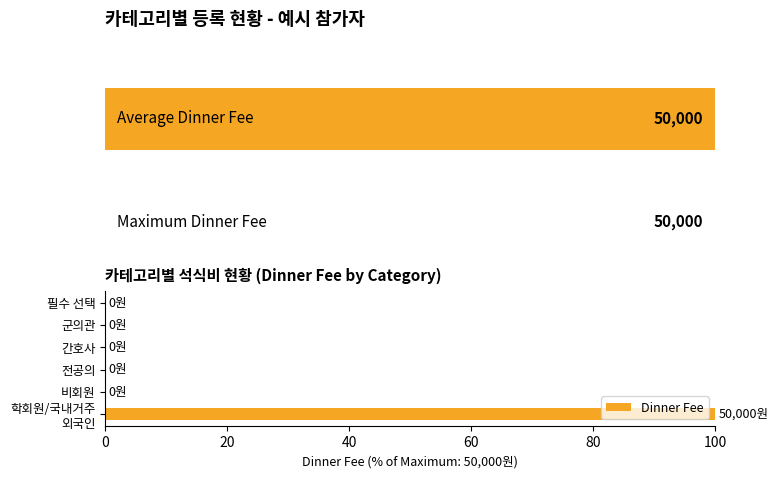

What is the sum of all values?

100